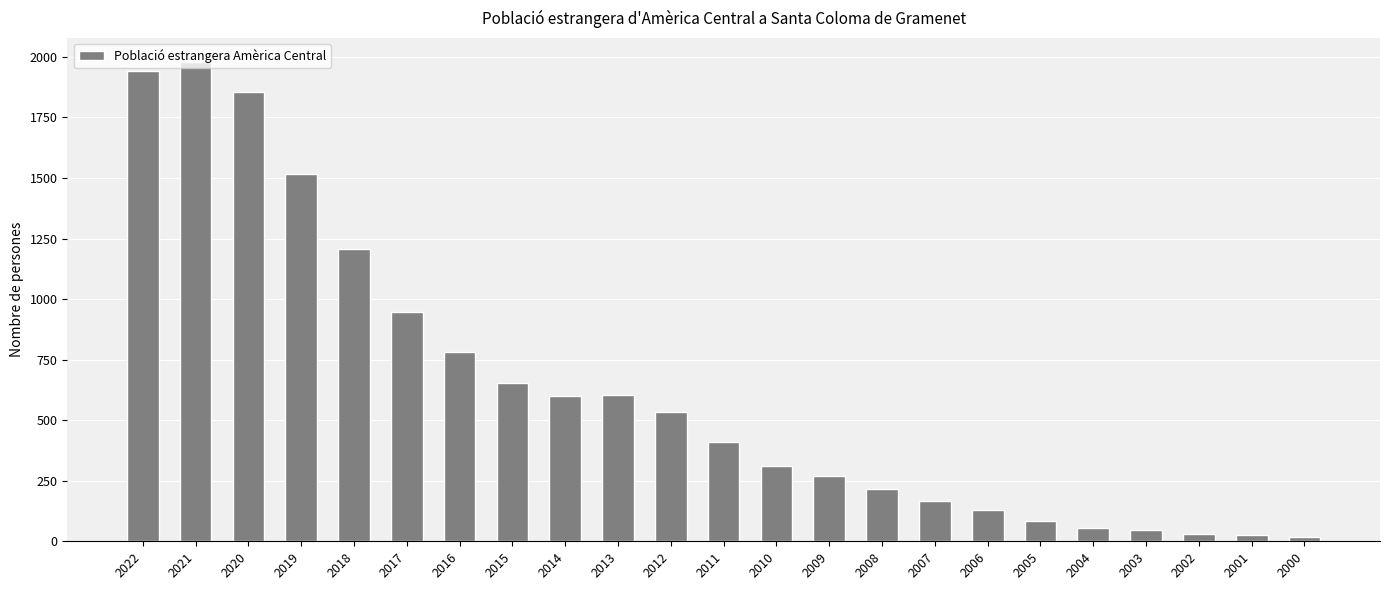

Are the bars grouped side by side (vs. stacked)?

No